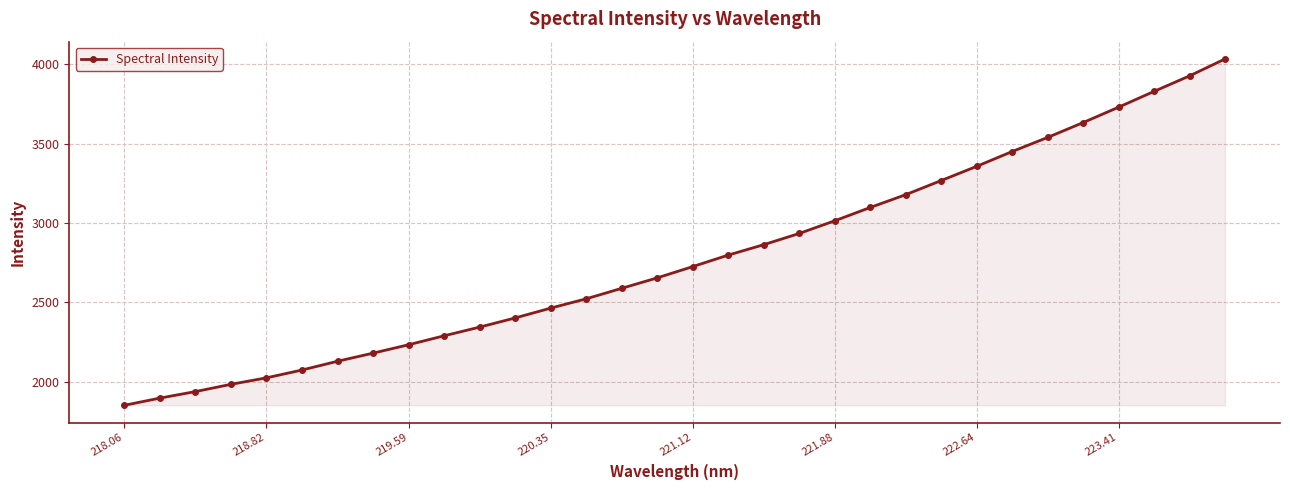

Reading left to right, what are all the values shown in this chart?

1850.4	1896.0	1937.0	1982.8	2023.6	2073.0	2128.2	2179.3	2232.2	2288.6	2343.3	2401.1	2463.0	2521.6	2587.7	2653.6	2724.6	2797.1	2862.6	2933.3	3013.2	3097.0	3177.8	3266.7	3356.3	3449.5	3538.4	3632.0	3728.9	3828.4	3926.2	4032.6